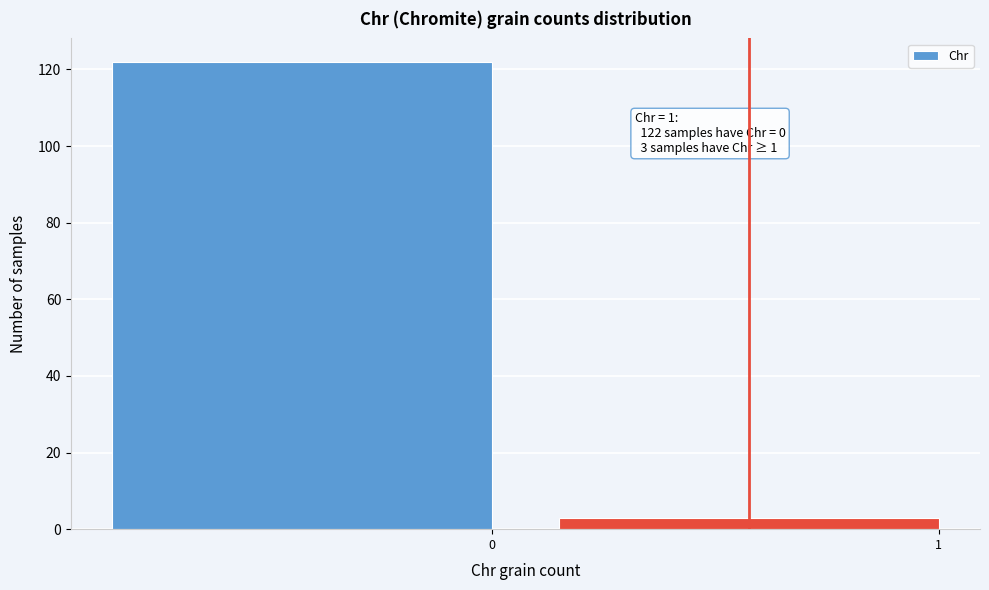

Reading left to right, list all the values displayed in this chart.

122	3